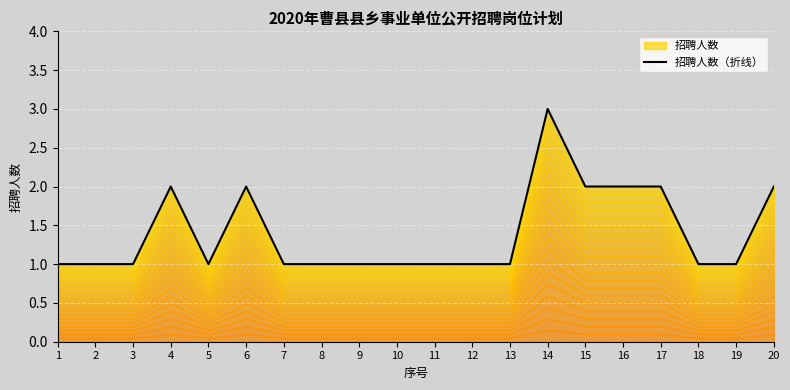

How many interior local valleys (lower than both neighbors) does the data have?

1